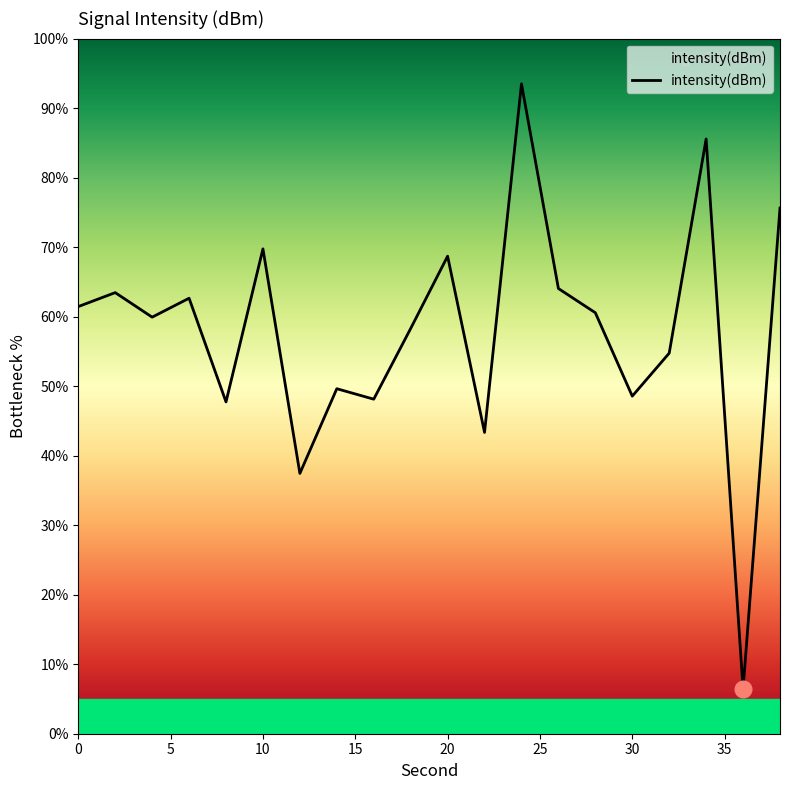

What is the difference between the maximum and minimum values?

87.1